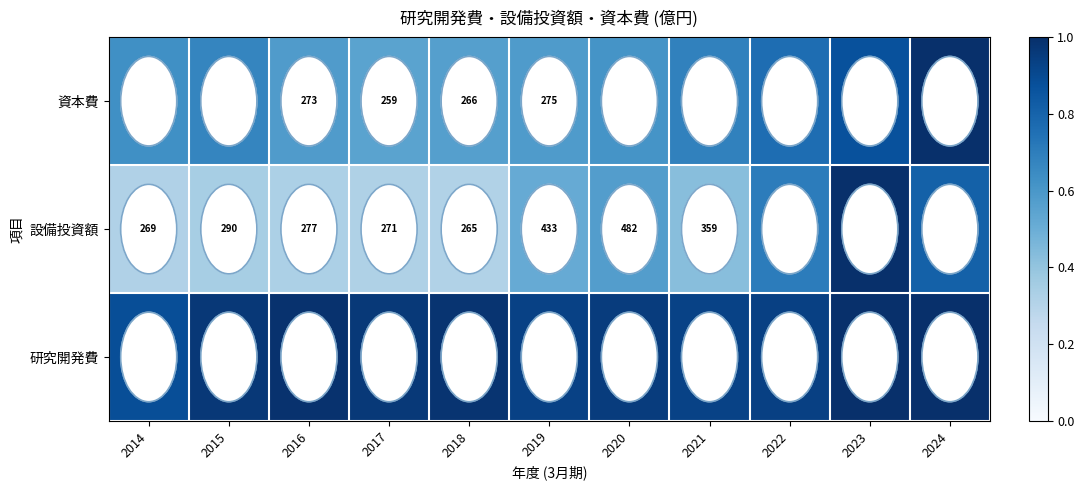

At 2015, list the series in order from largest to smallest.

研究開発費, 資本費, 設備投資額